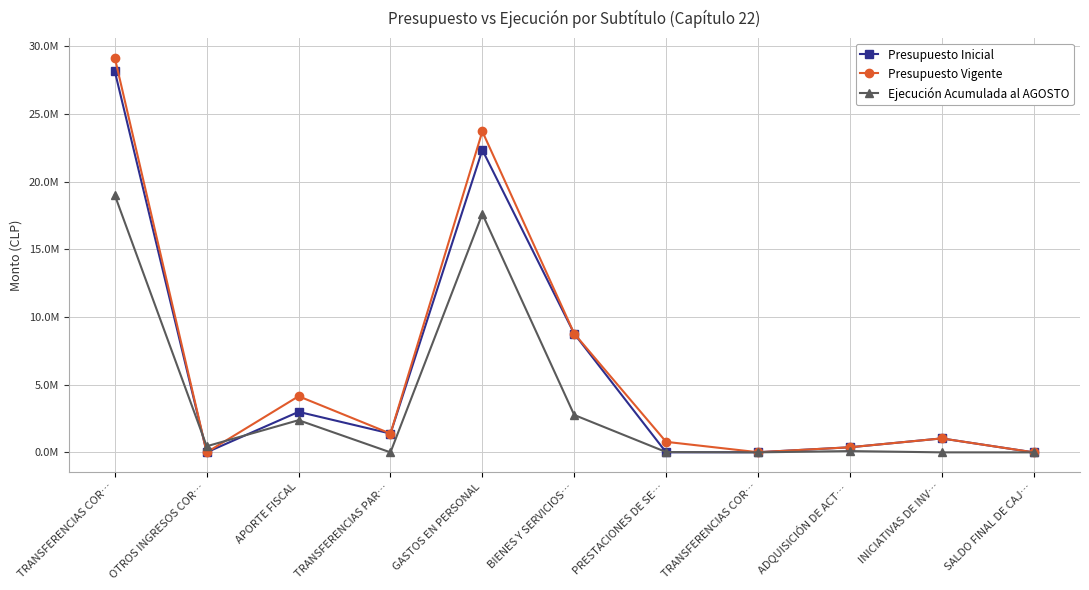

What is the value of the Presupuesto Inicial point at the 2nd from the left?

4120